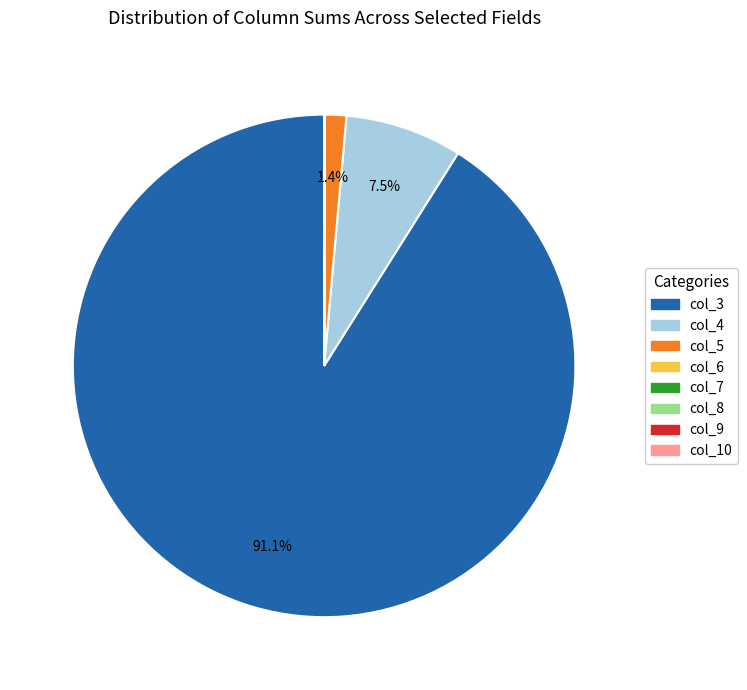

Does any single category account for the majority?

Yes